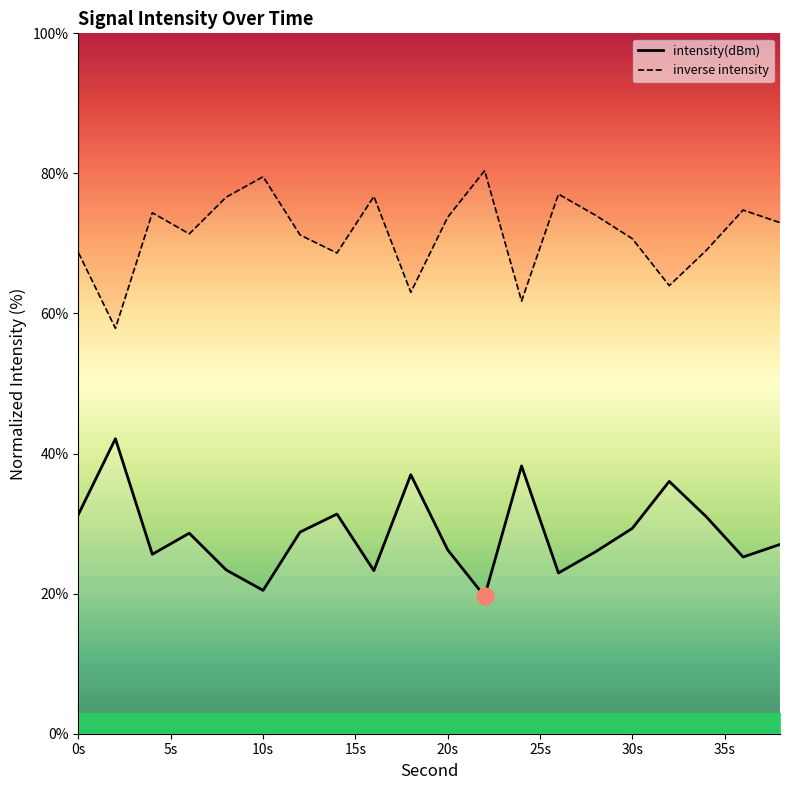

Reading right to left, what are all the values shown in this chart?

27.0	25.2	31.0	36.0	29.3	26.0	23.0	38.2	19.6	26.2	37.0	23.3	31.4	28.8	20.5	23.4	28.6	25.6	42.1	31.3